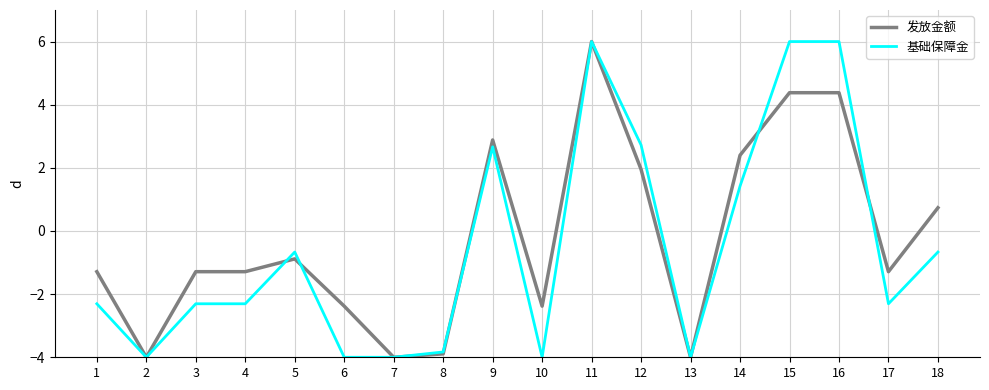

How many values in 基础保障金 are above zero?

6